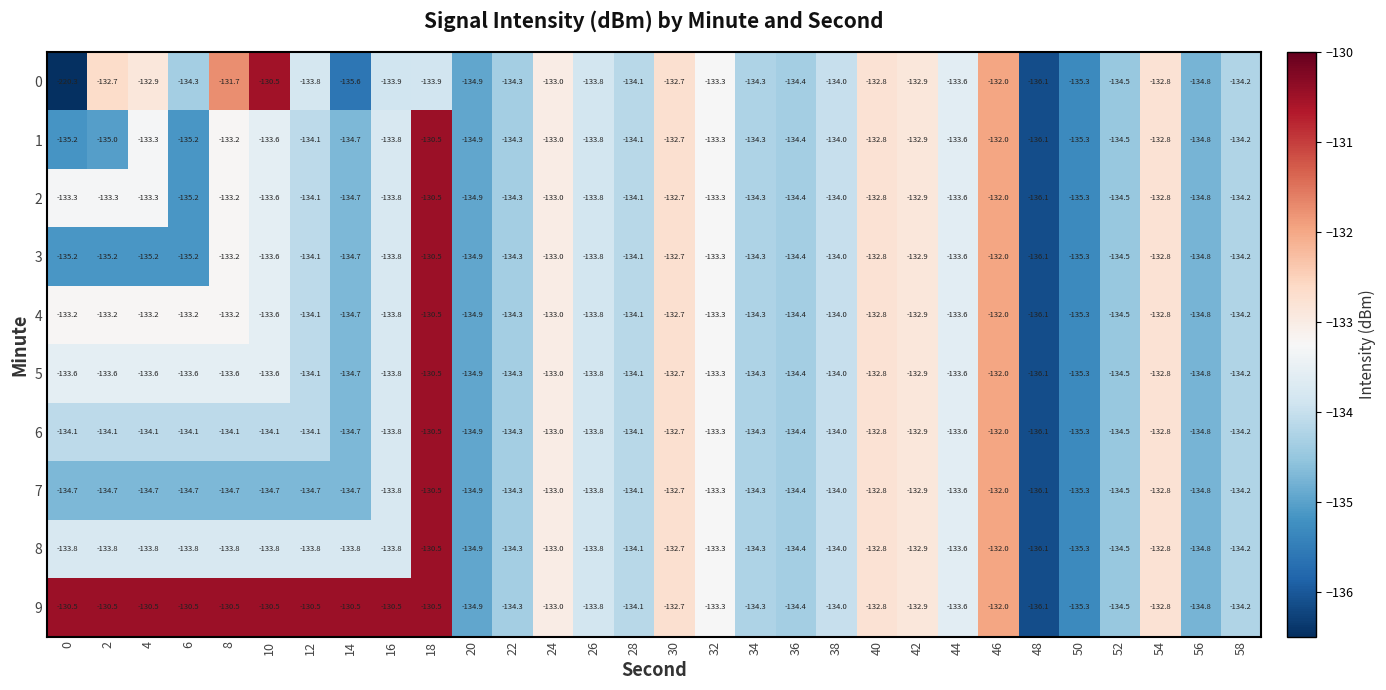

True or false: 4 has a value of -133.6 at 44.

True